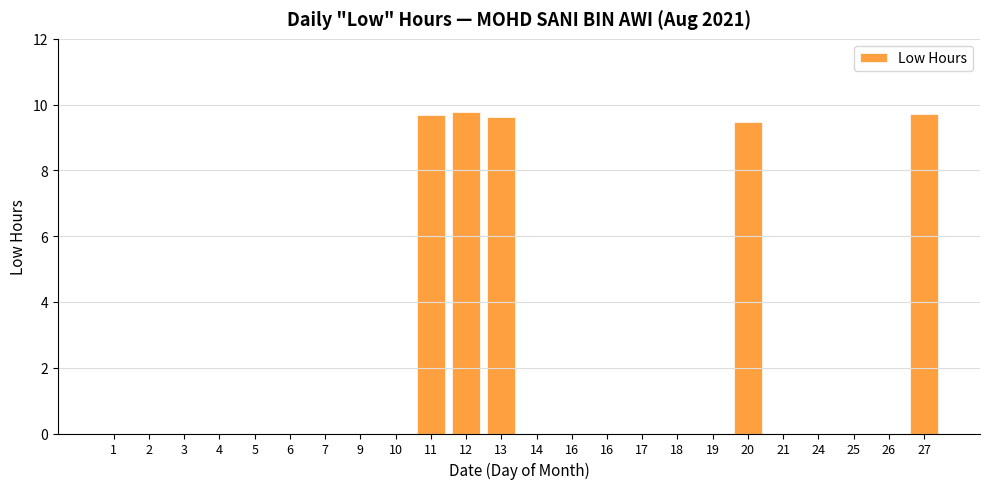

List the labels in order of value, largest first.

12, 27, 11, 13, 20, 1, 2, 3, 4, 5, 6, 7, 9, 10, 14, 16, 16, 17, 18, 19, 21, 24, 25, 26